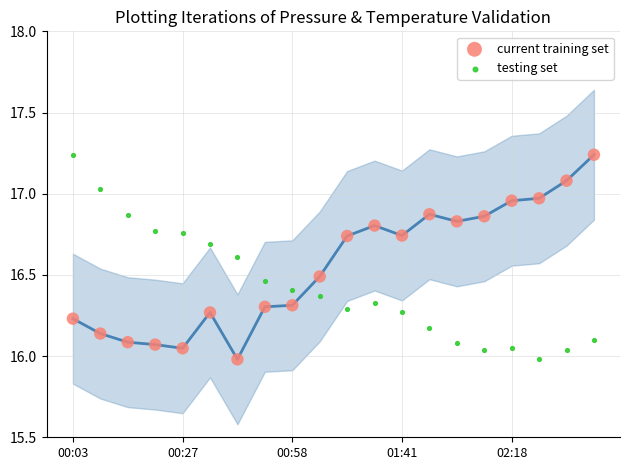

Across all data points, what is the range of Y values (max minus min)?

1.3